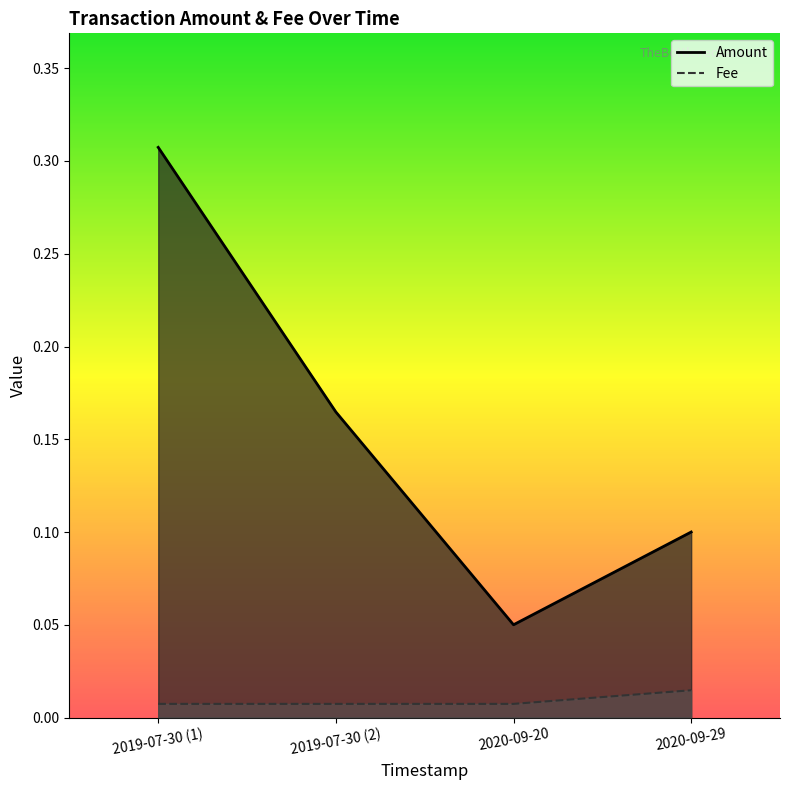

At how many categories does at least one series exceed 0?

4